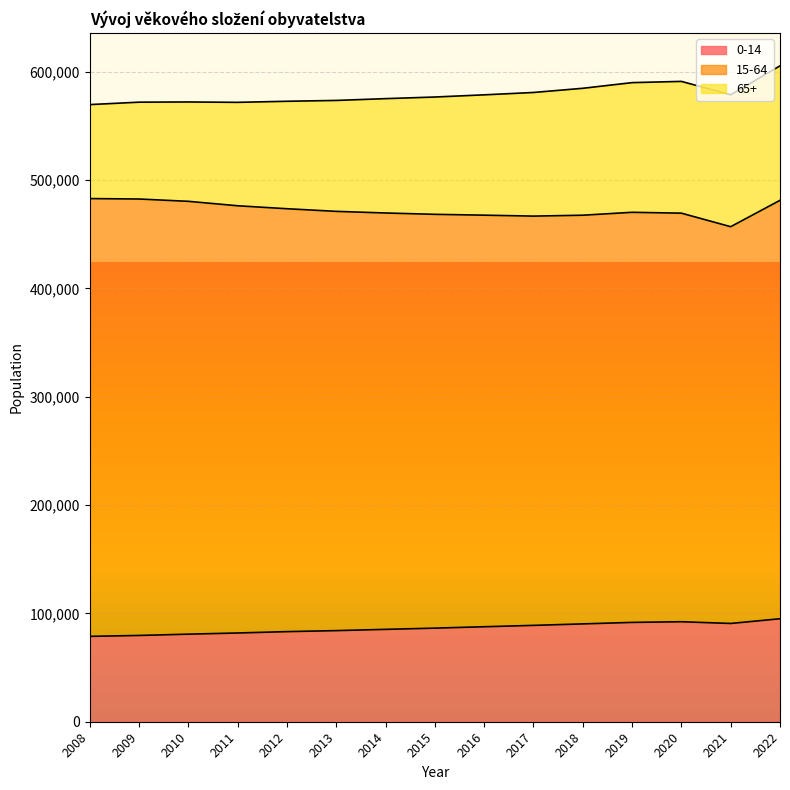

Rank the series by their maximum value, from highest to lowest.

15-64, 65+, 0-14